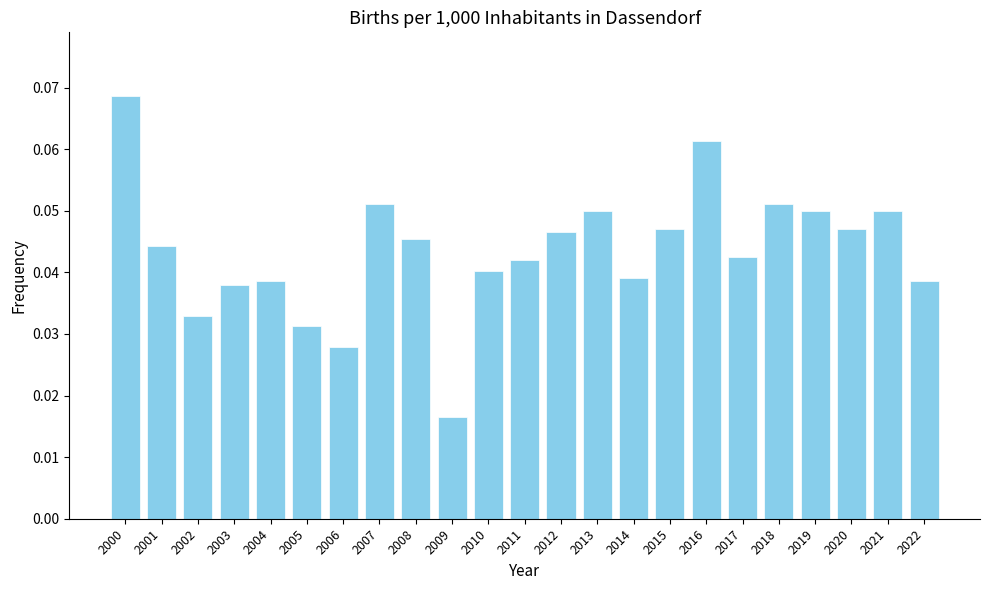

True or false: the data shows 0.1 at 2017.

False